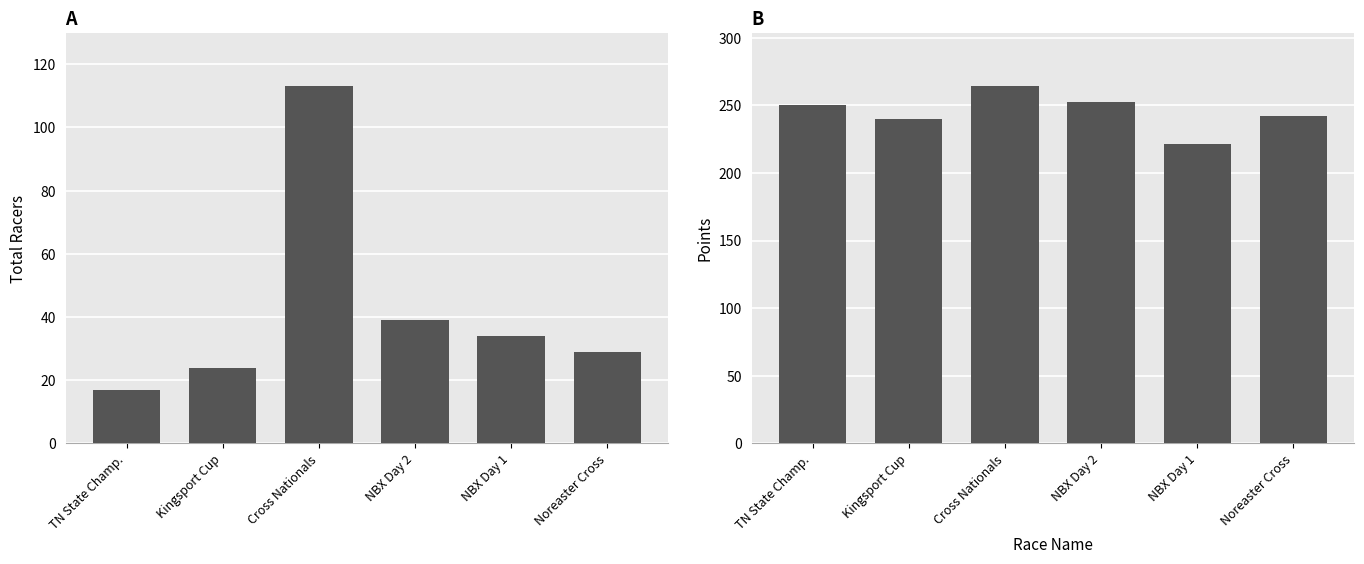

What are all the series names shown in the legend?

Total Racers, Points